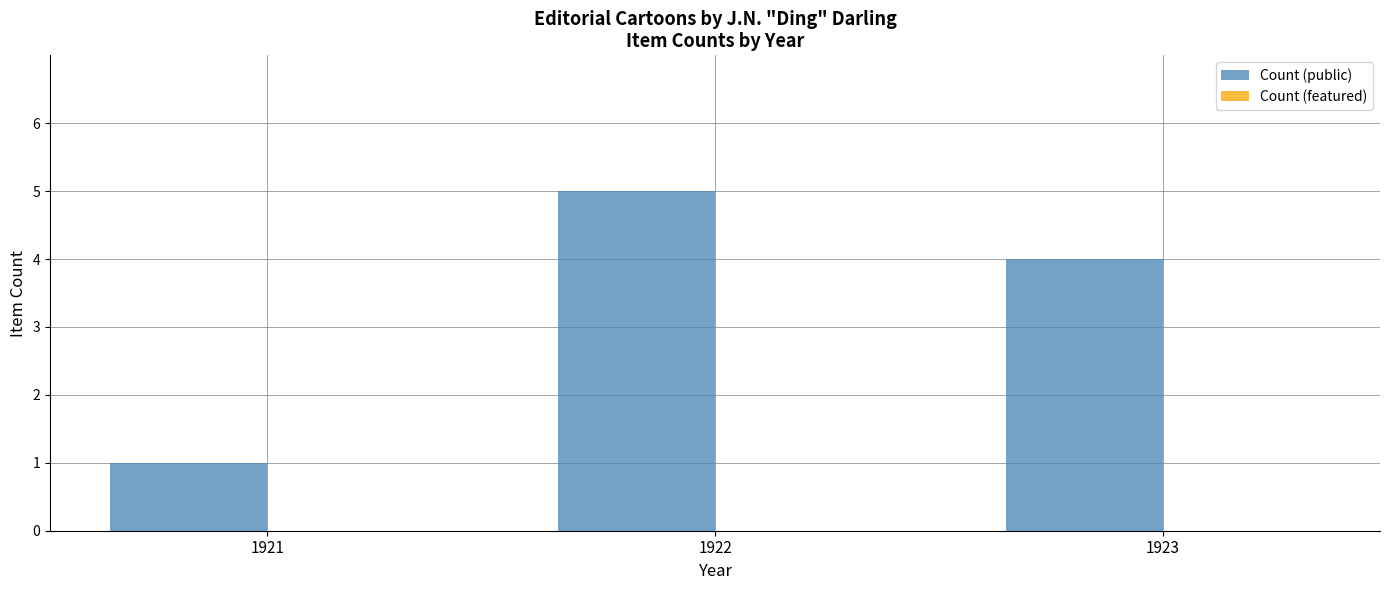

Count the number of categories in the chart.

3